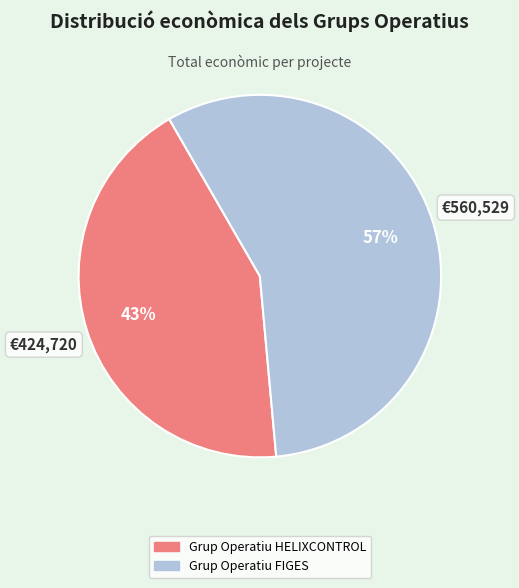

To the nearest percent, what is the combined percentage of Grup Operatiu HELIXCONTROL and Grup Operatiu FIGES?

100%